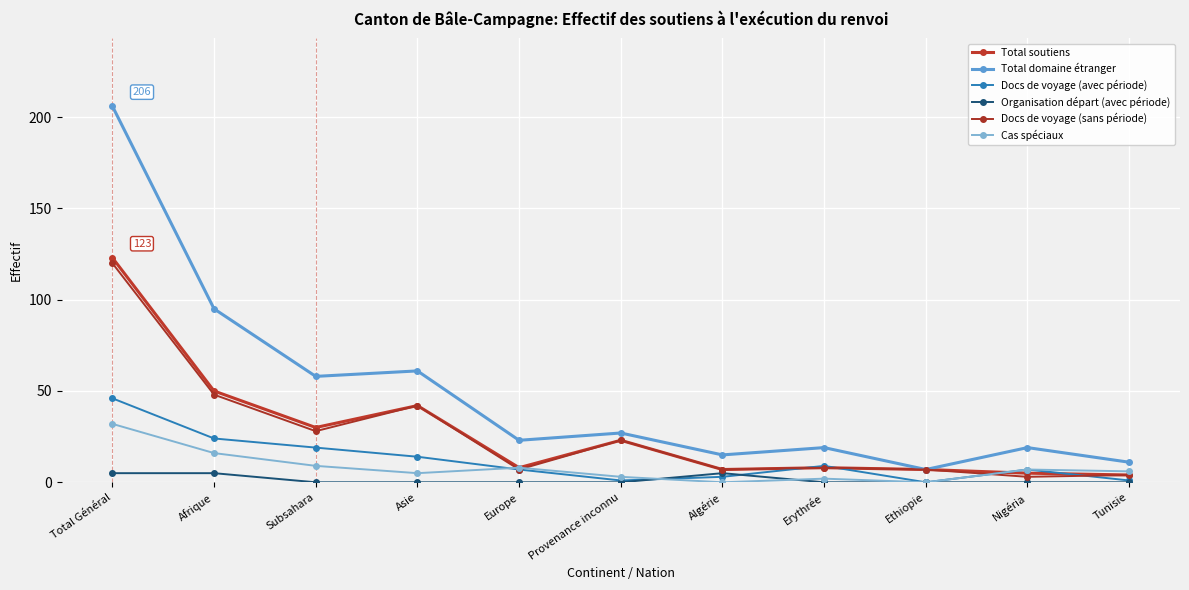

After their last crossing, which series has the higher values: Docs de voyage (avec période) or Organisation départ (avec période)?

Docs de voyage (avec période)